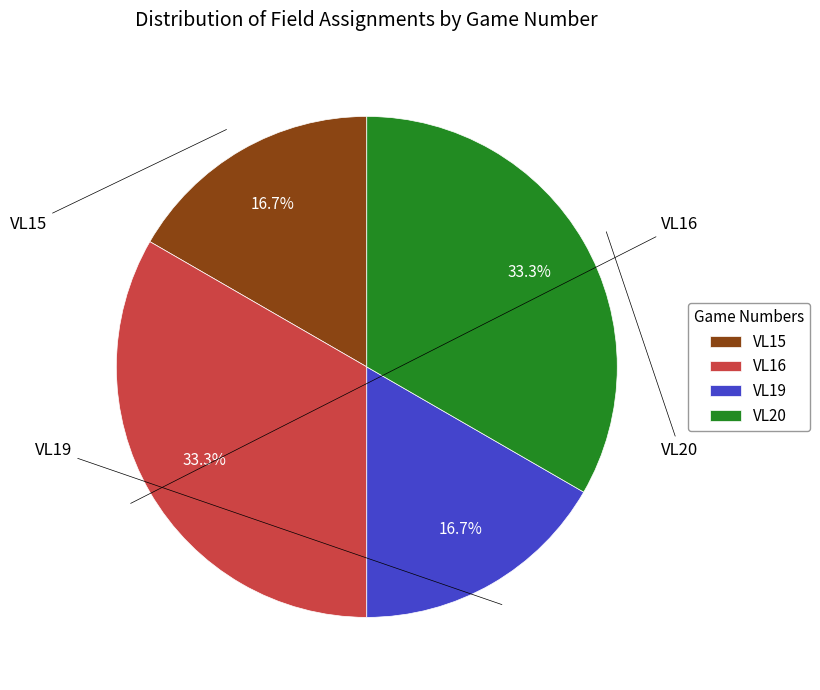

How many slices are in this pie chart?

4